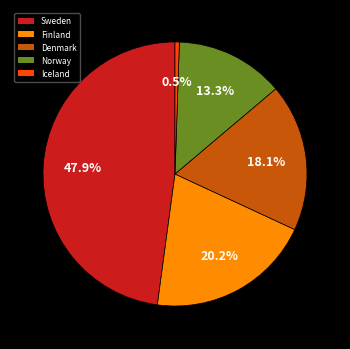

True or false: Sweden accounts for 59% of the total.

False